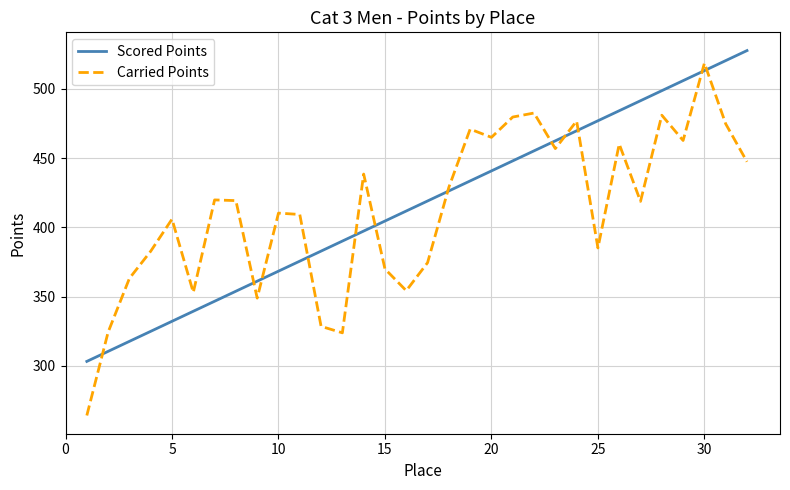

Which series has the widest spread of values?

Carried Points